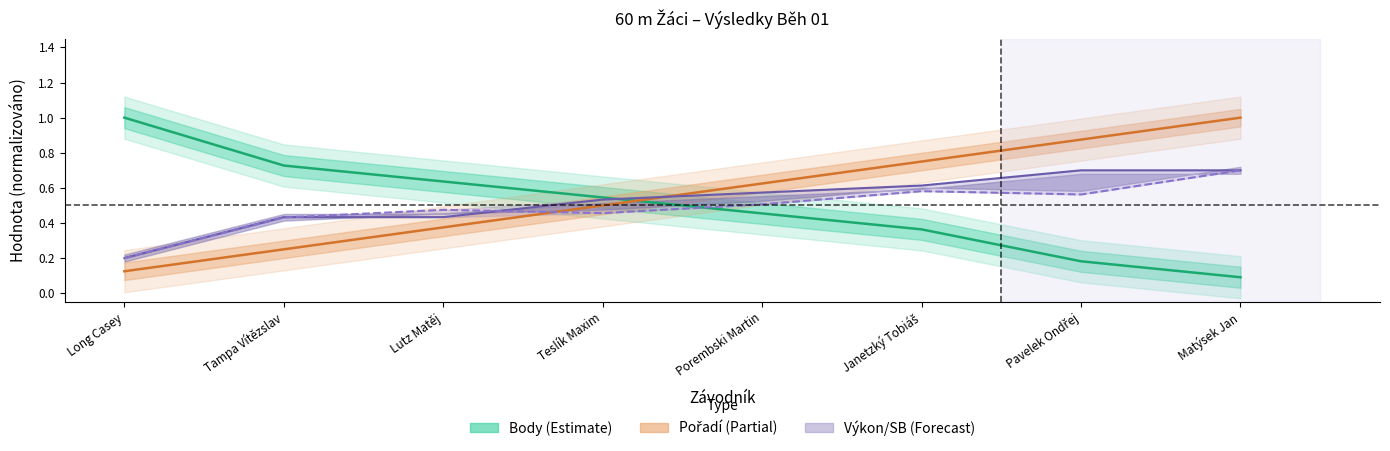

What value does the Pořadí series have at Matýsek Jan?

1.0